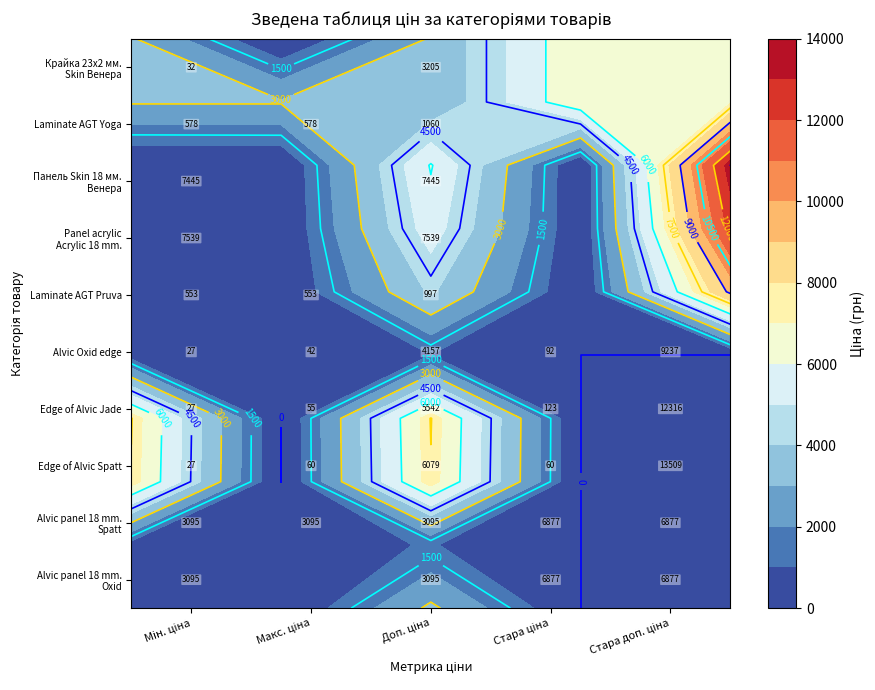

Which series has the largest total across all categories?

Alvic panel 18 mm. Spatt